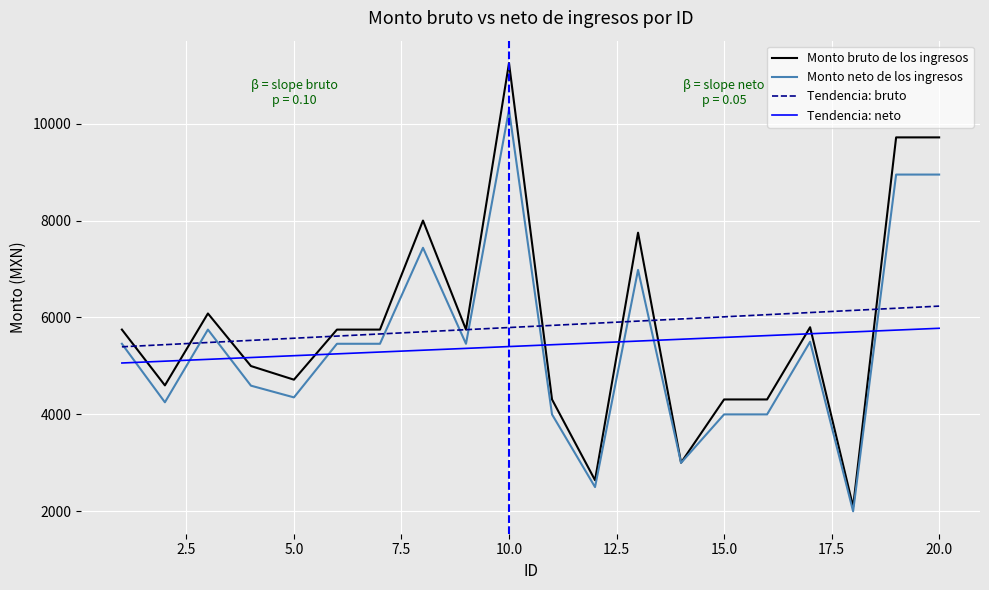

What is the smallest value displayed?

2000.0